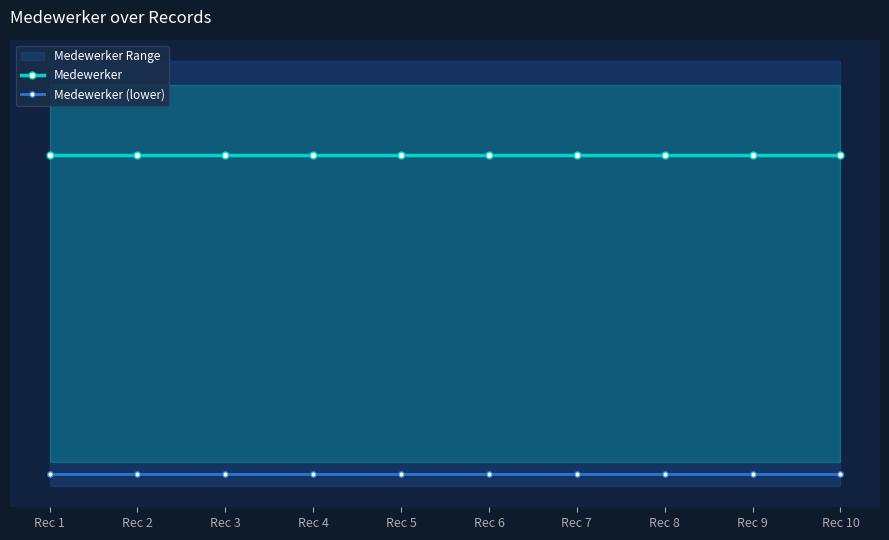

Rank the series by their average value, from lowest to highest.

Medewerker (lower), Medewerker